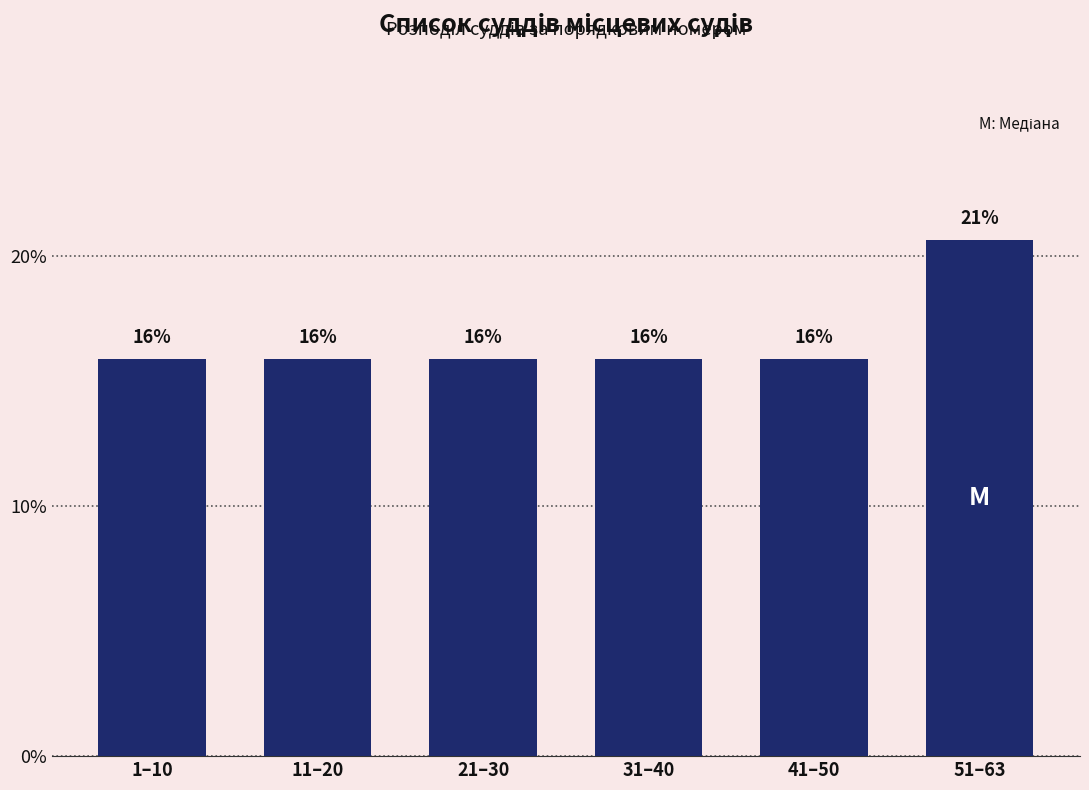

Are the bars horizontal?

No